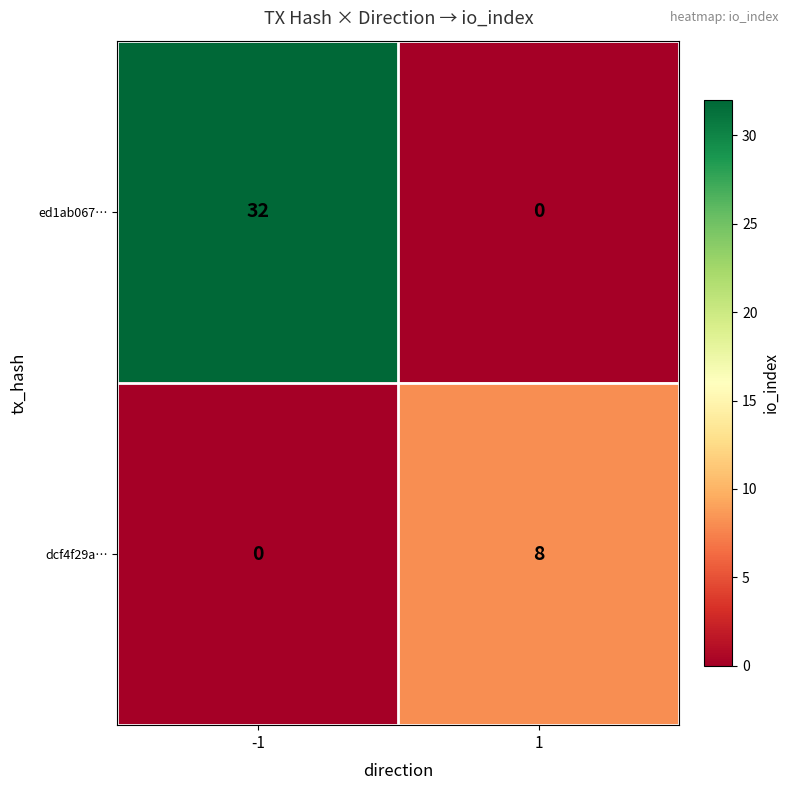

What is the difference between the maximum and minimum values in the ed1ab067… series?

32